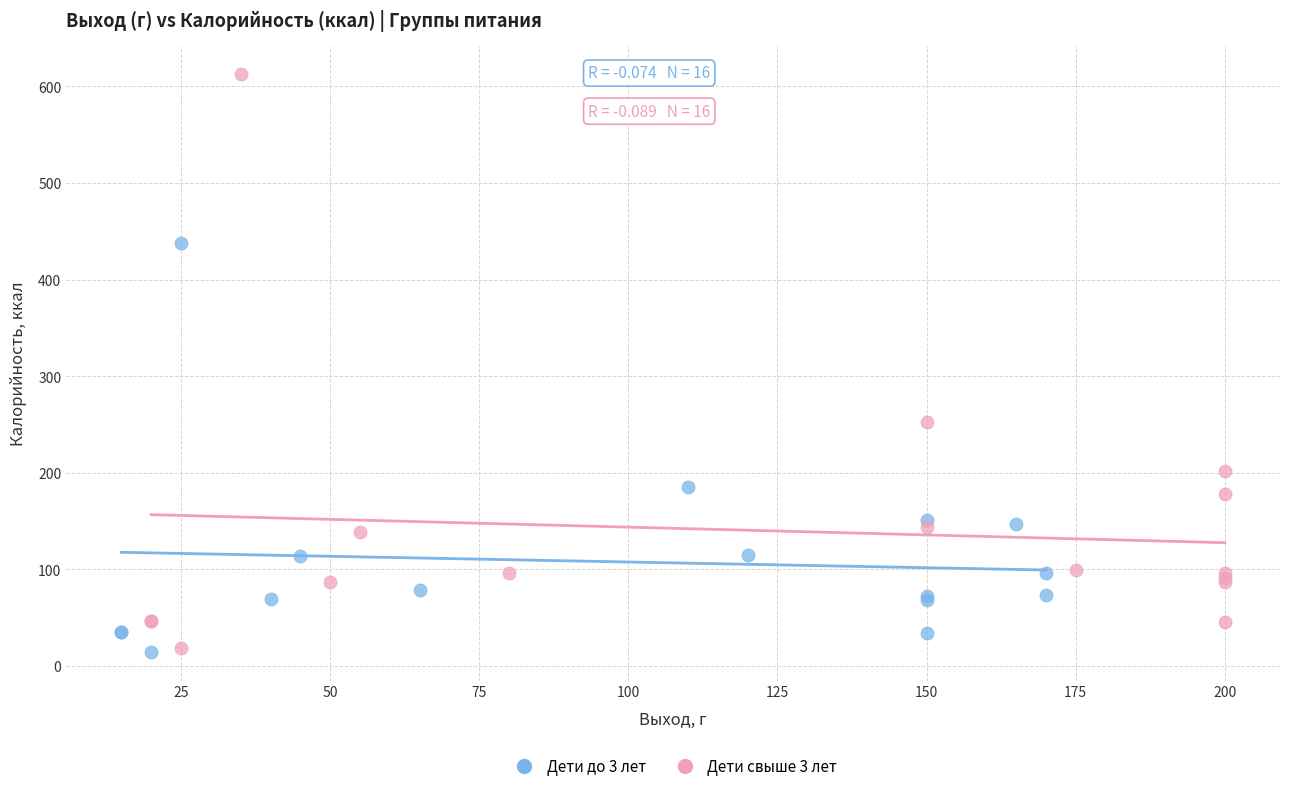

Which series contains the highest Y value?

Дети свыше 3 лет